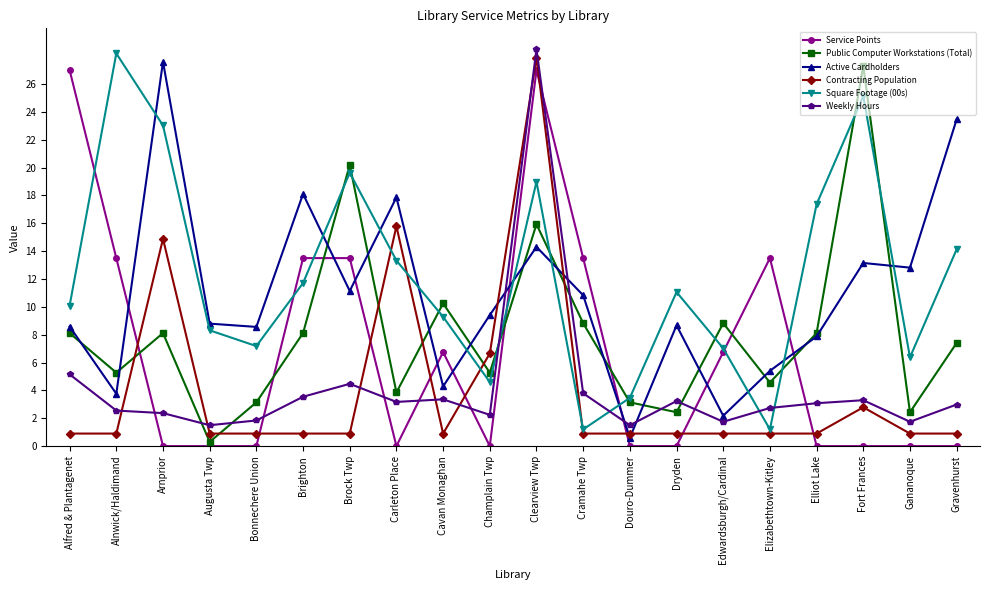

True or false: Square Footage (00s) has a value of 17.4 at Elliot Lake.

True